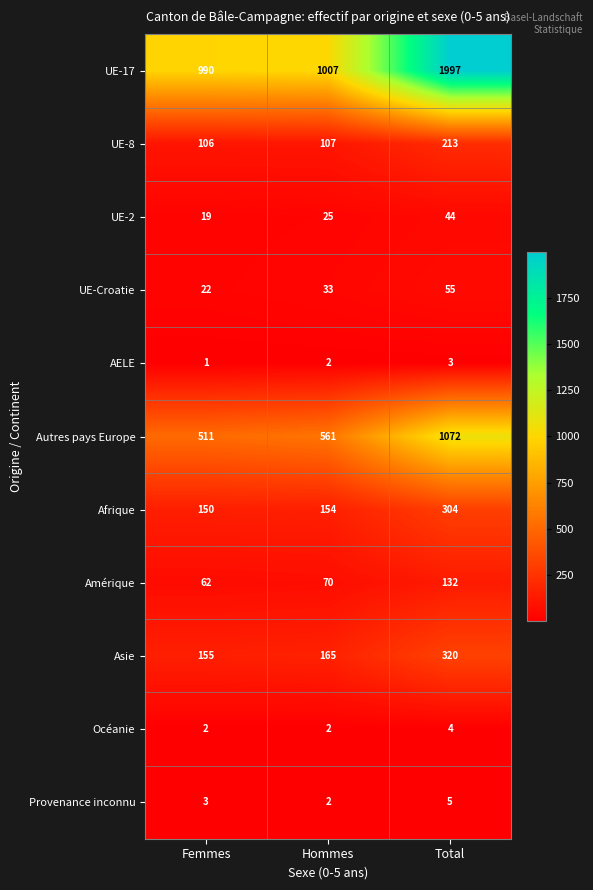

What is the difference between the maximum and minimum values in the Afrique series?

154